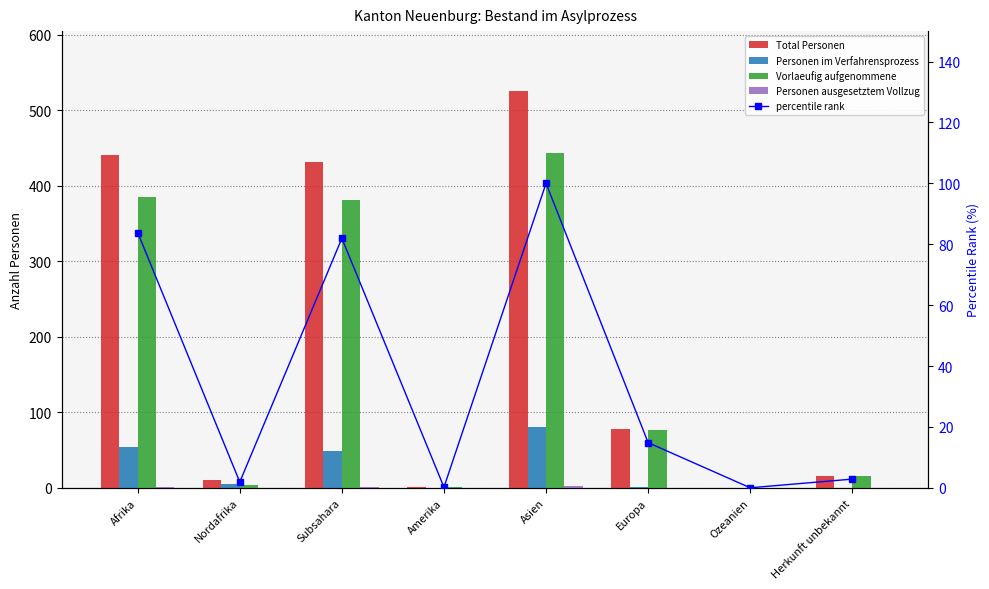

True or false: percentile rank has a value of 38.2 at Asien.

False